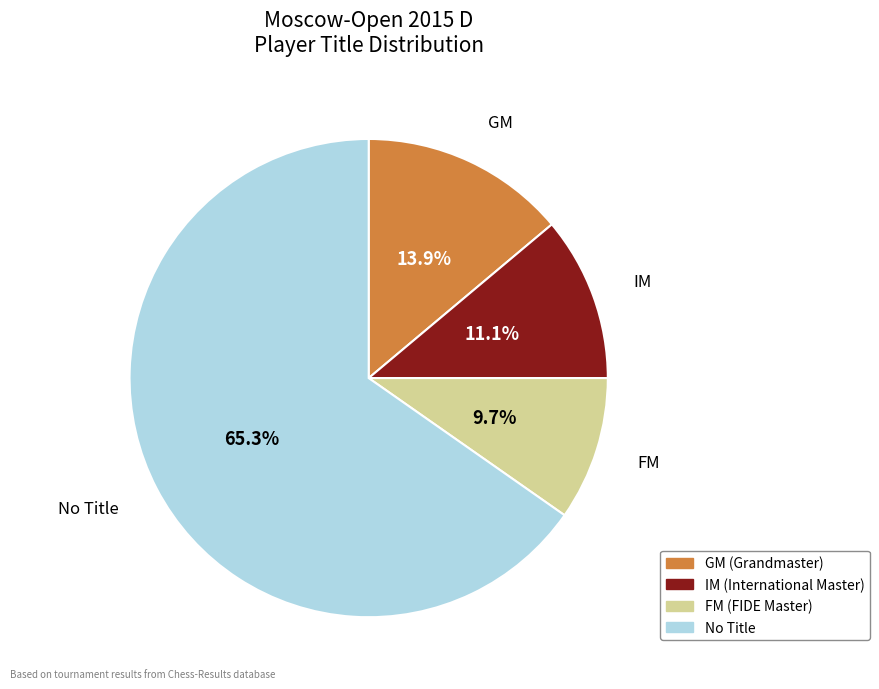

Combined, do FM and GM account for over 50%?

No